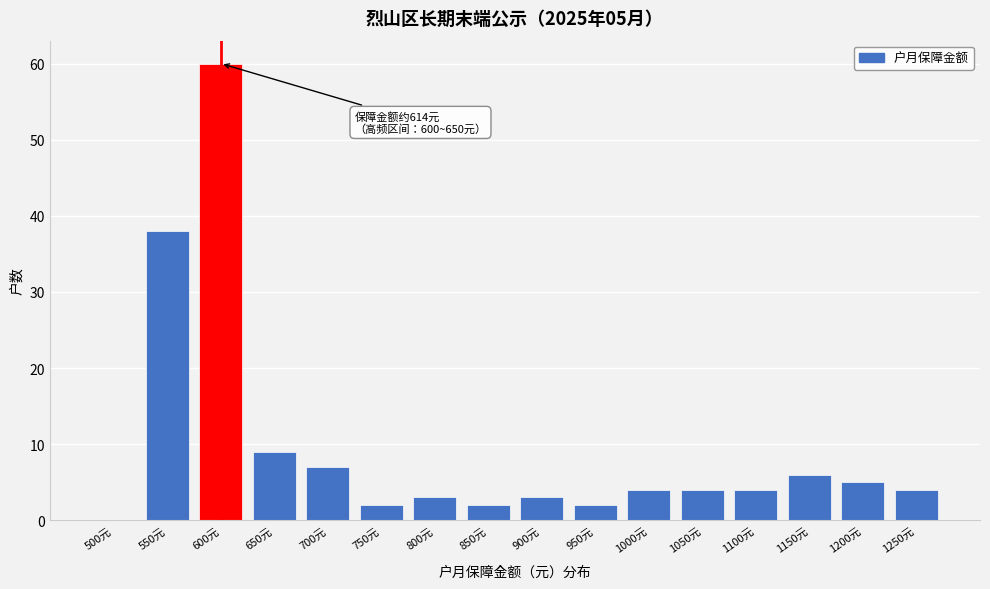

Reading right to left, extract all data points from this chart.

1250元=4	1200元=5	1150元=6	1100元=4	1050元=4	1000元=4	950元=2	900元=3	850元=2	800元=3	750元=2	700元=7	650元=9	600元=60	550元=38	500元=0